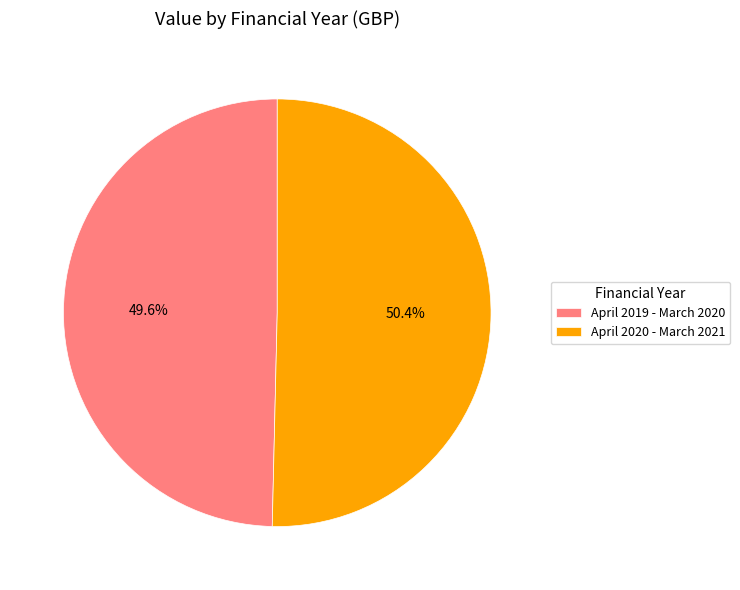

The April 2019 - March 2020 slice represents 50% of the pie. True or false?

True